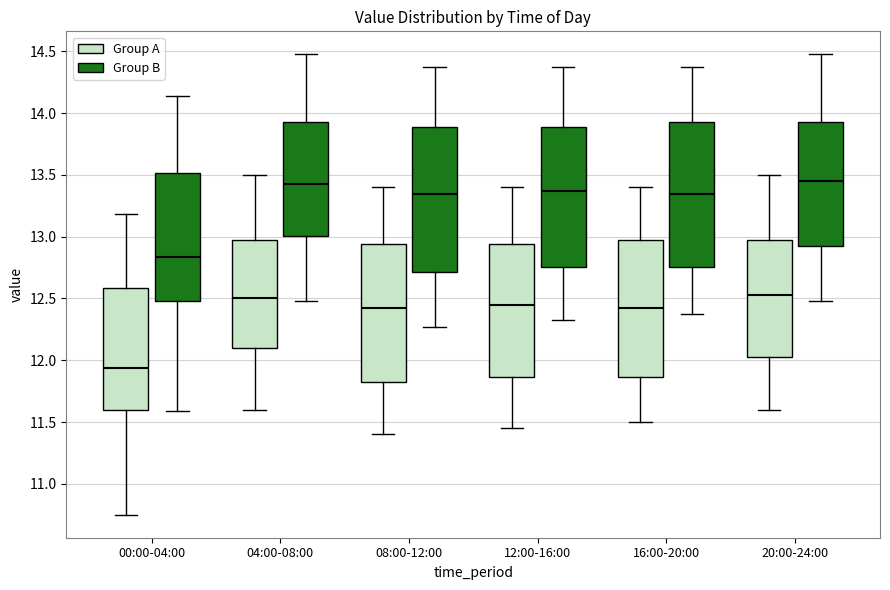

Which box has the lowest median line?

00:00-04:00 (Group A)